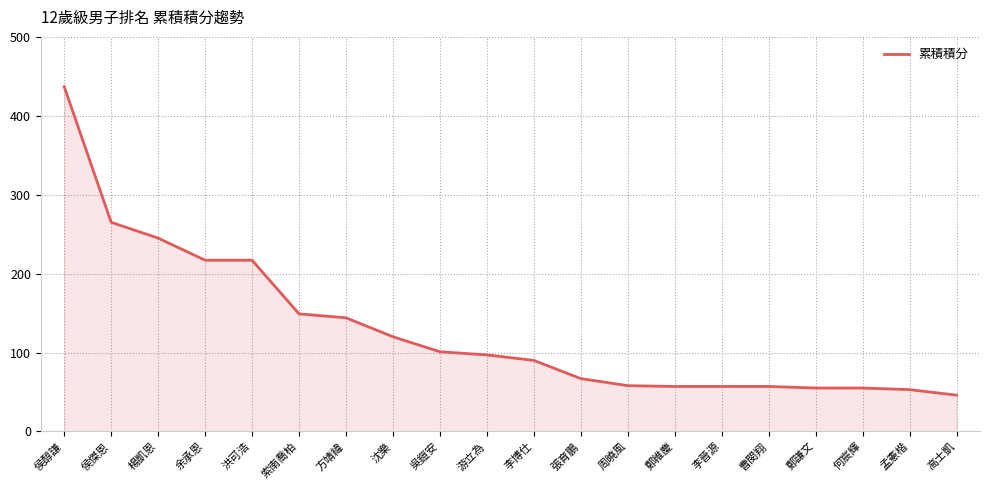

Read the value at 侯醇謙, to the nearest 5.

435